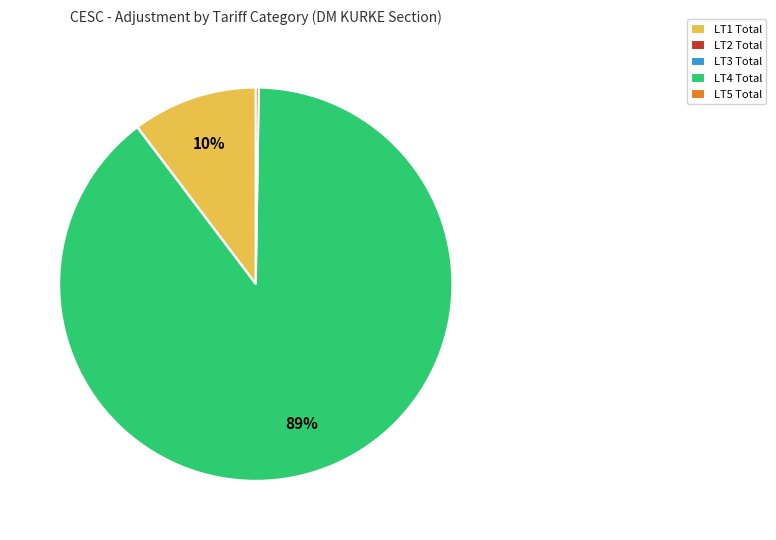

To the nearest percent, what is the average slice percentage?

20%